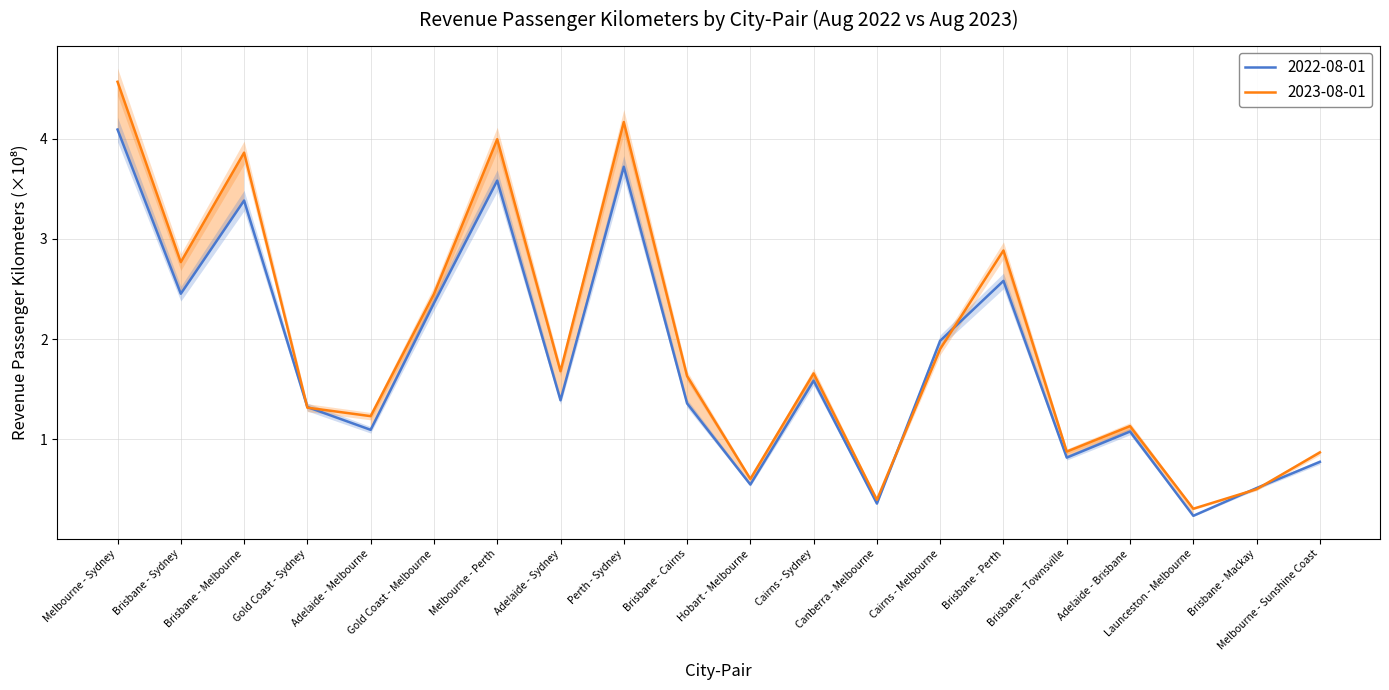

Rank the series by their average value, from highest to lowest.

2023-08-01, 2022-08-01